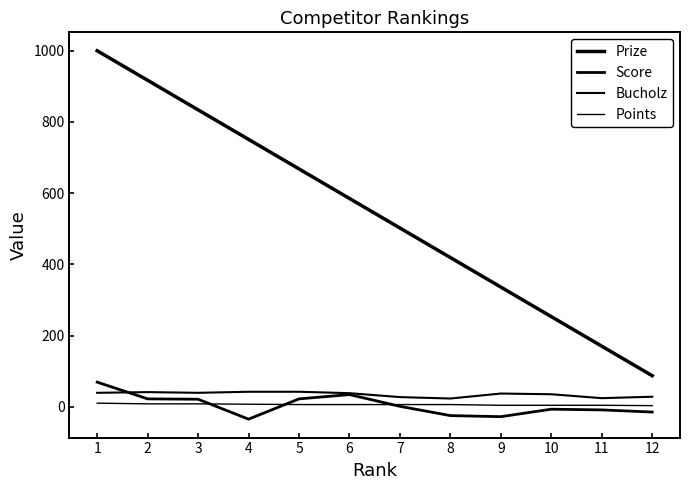

How many lines are shown in the chart?

4